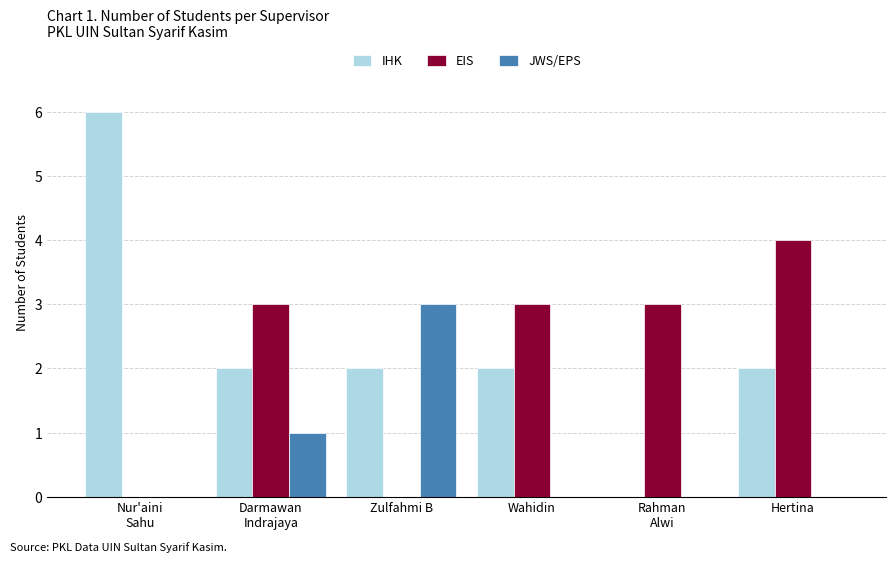

How many groups of bars are there?

6